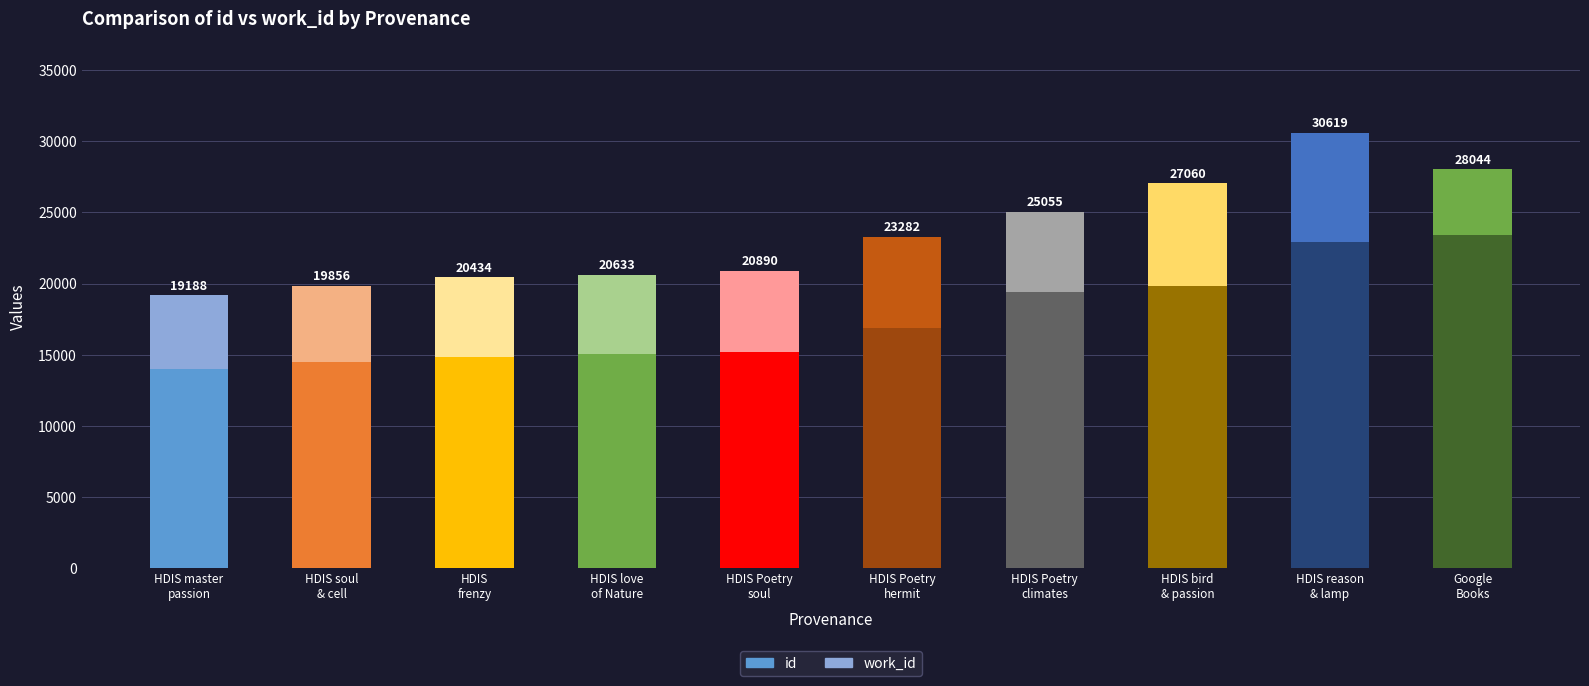

At which category is the sum across all series the highest?

HDIS reason
& lamp